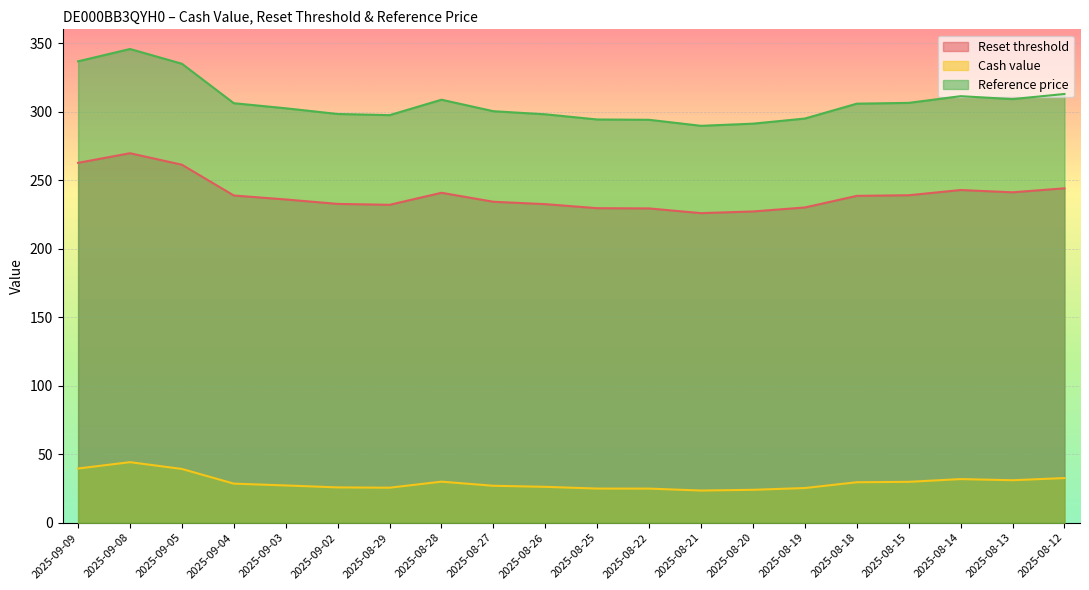

What is the maximum value for Reset threshold?

269.6